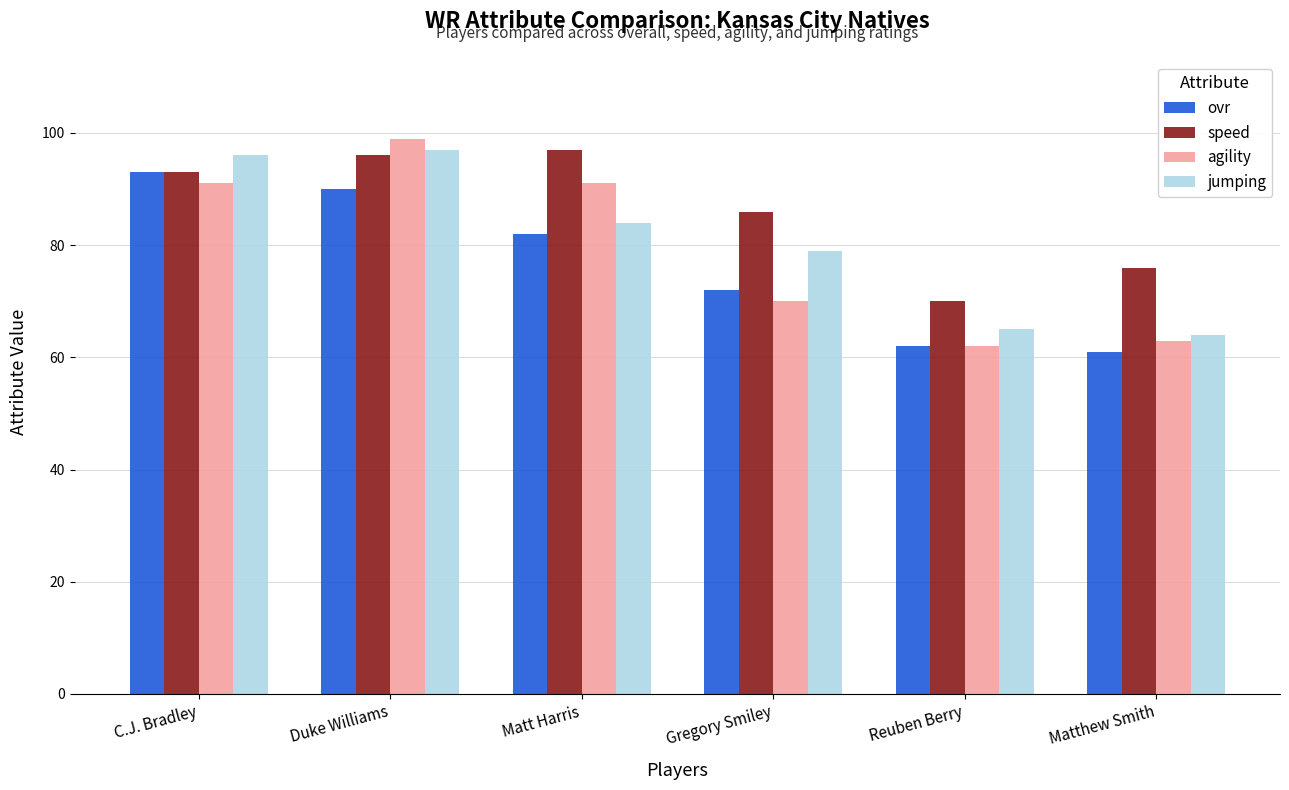

Reading left to right, transcribe all the data shown in this chart.

ovr: 93	90	82	72	62	61
speed: 93	96	97	86	70	76
agility: 91	99	91	70	62	63
jumping: 96	97	84	79	65	64